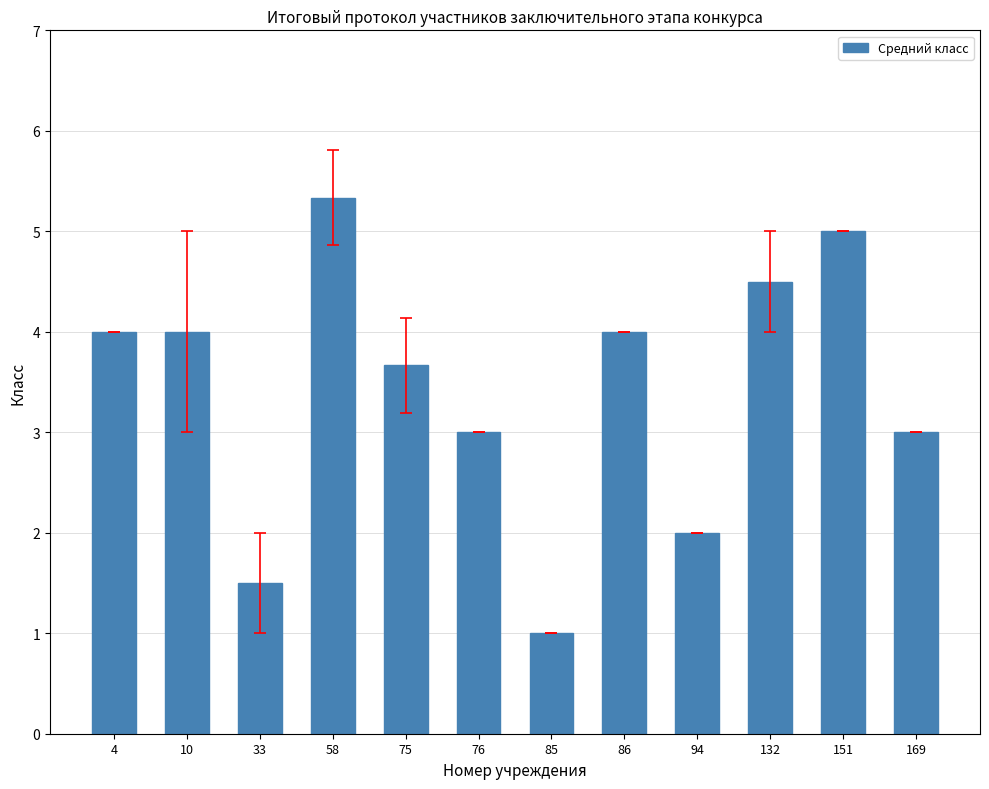

Which label corresponds to the smallest value in the chart?

85